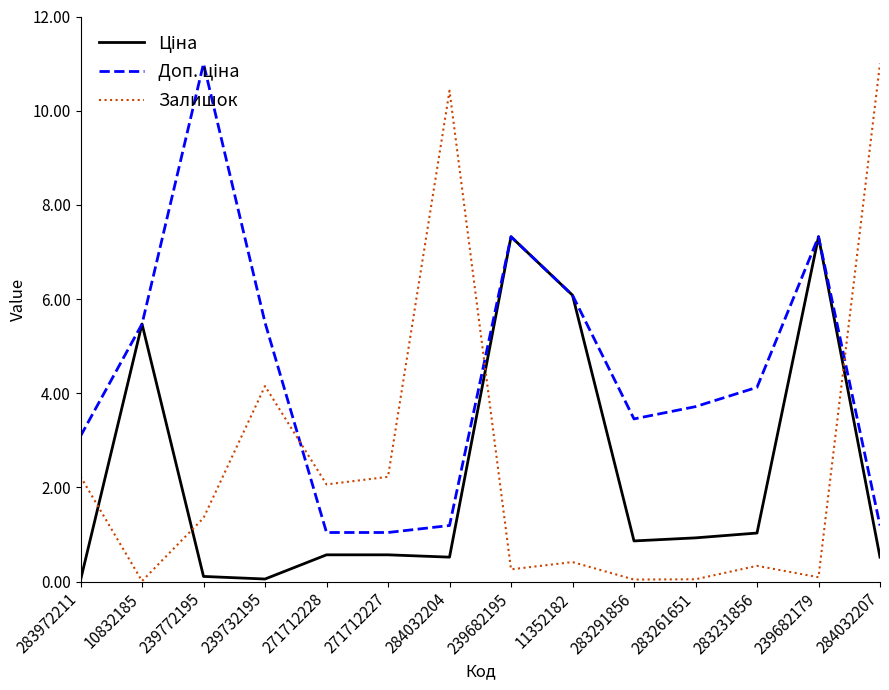

How many lines are shown in the chart?

3